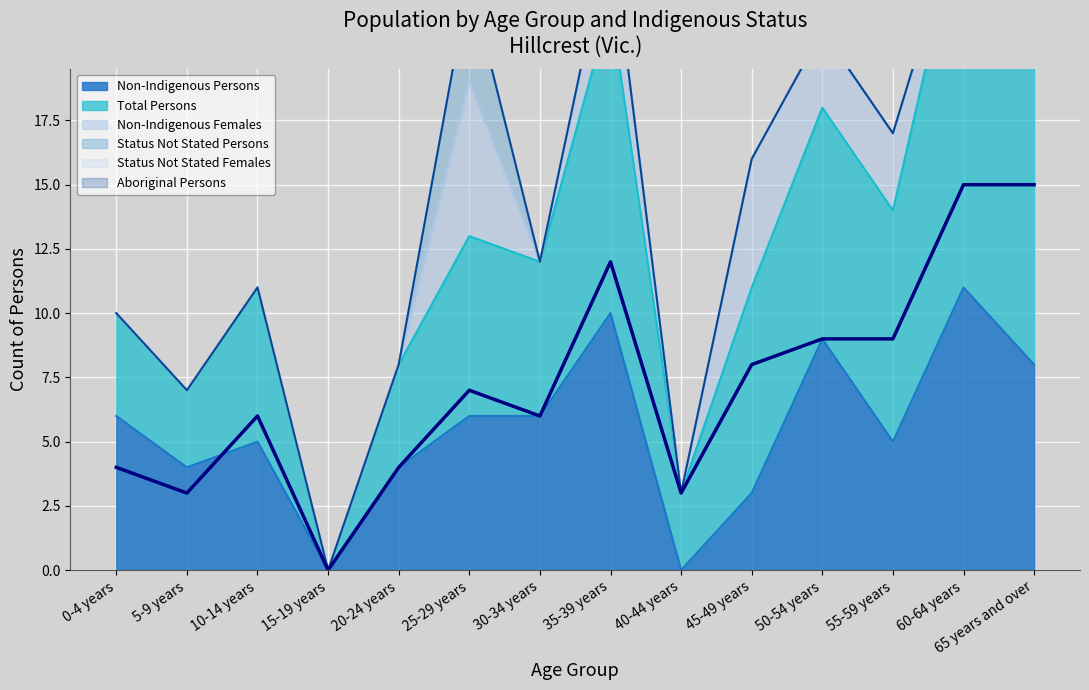

The value of Non-Indigenous Persons at 60-64 years is 11. True or false?

True